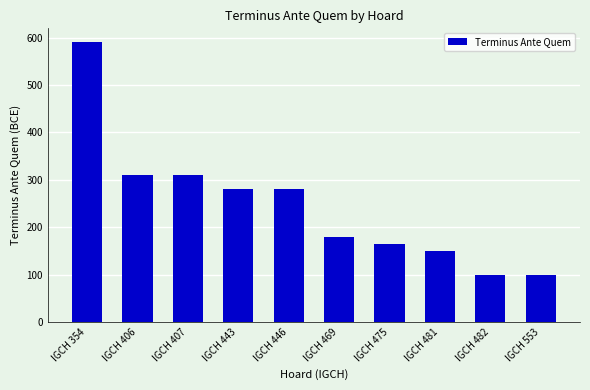

Does the chart contain any negative values?

No